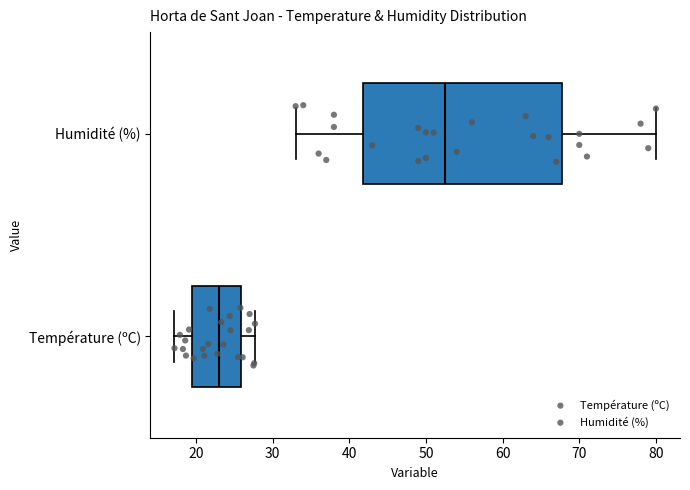

Which box has the furthest to the right median line?

Humidité (%)